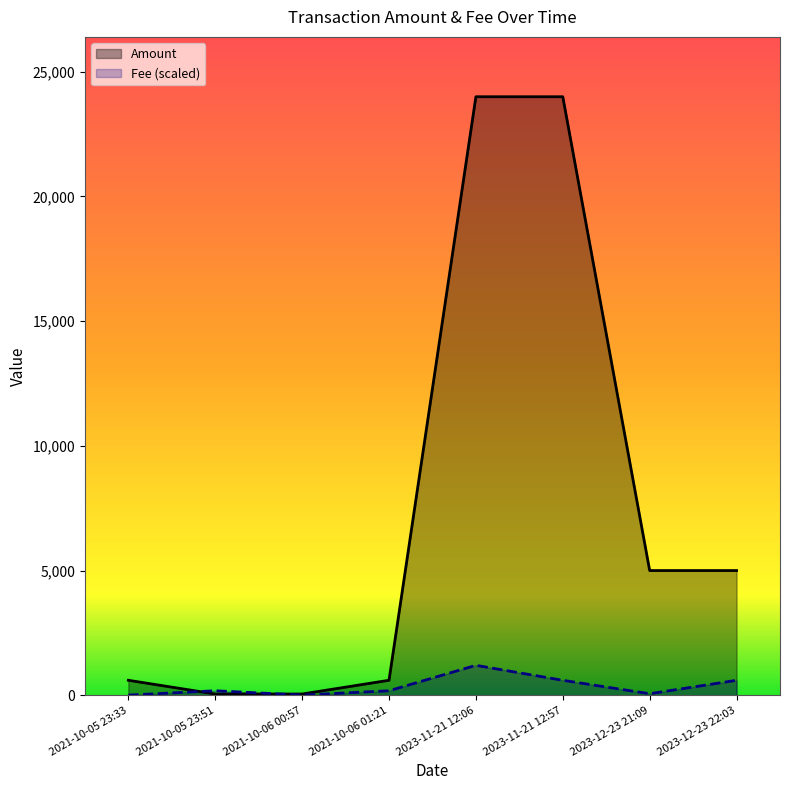

Rank the categories by Amount value from highest to lowest.

2023-11-21 12:06, 2023-11-21 12:57, 2023-12-23 21:09, 2023-12-23 22:03, 2021-10-06 01:21, 2021-10-05 23:33, 2021-10-05 23:51, 2021-10-06 00:57